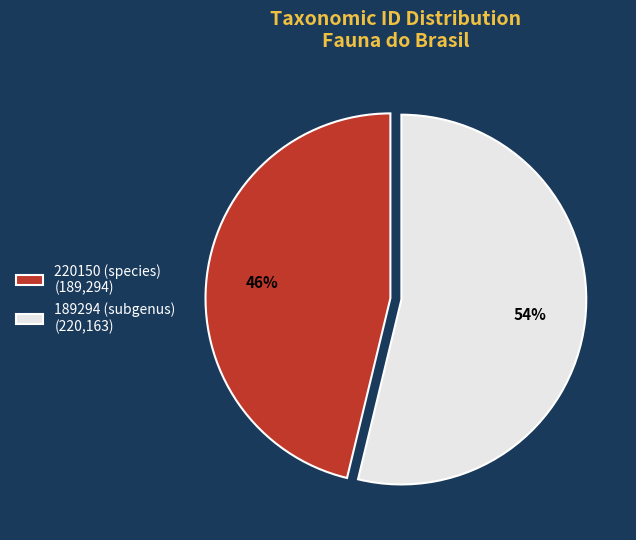

Combined, do 189294 (subgenus) (220,163) and 220150 (species) (189,294) account for over 50%?

Yes